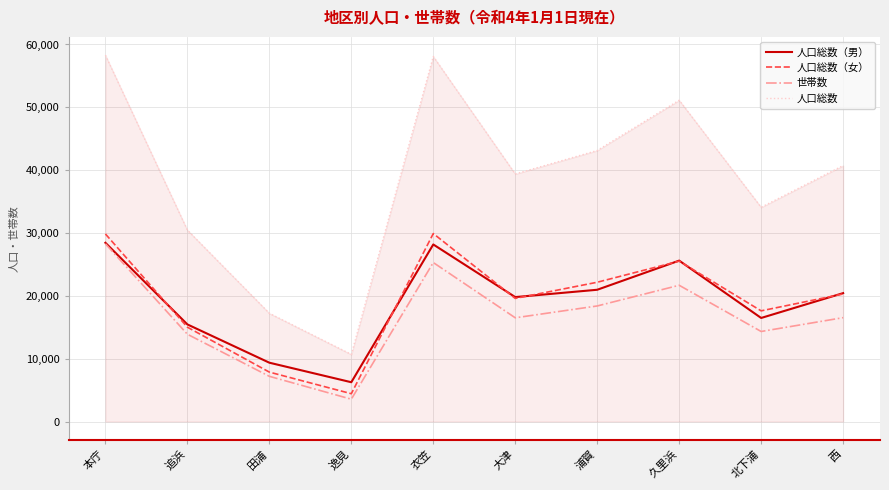

Which series has the largest total across all categories?

人口総数